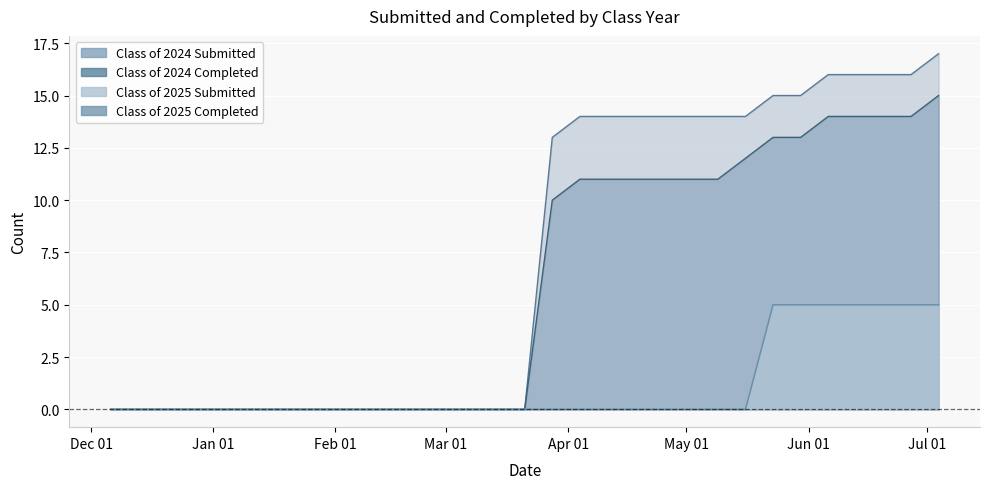

How many positive values does the Class of 2024 Completed series have?

15